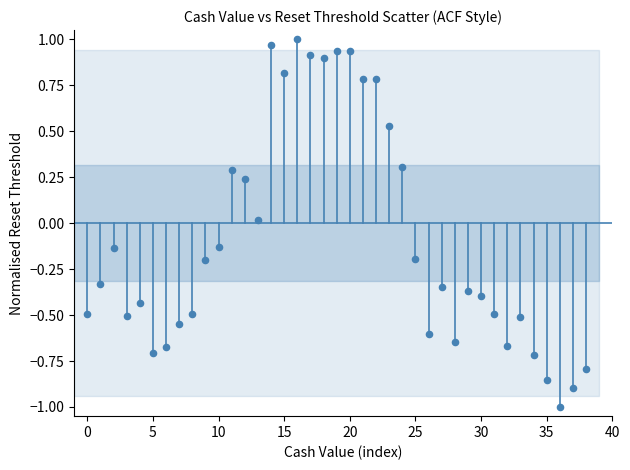

What is the range of Y values (max minus min)?

2.0